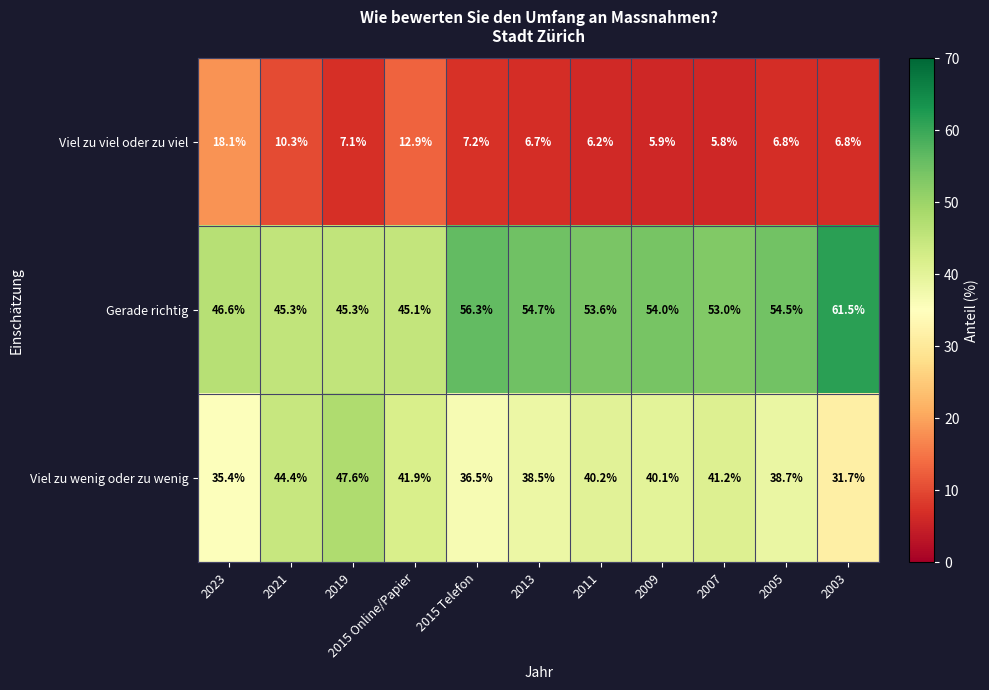

Where is Gerade richtig nearest to the value 53?

2007